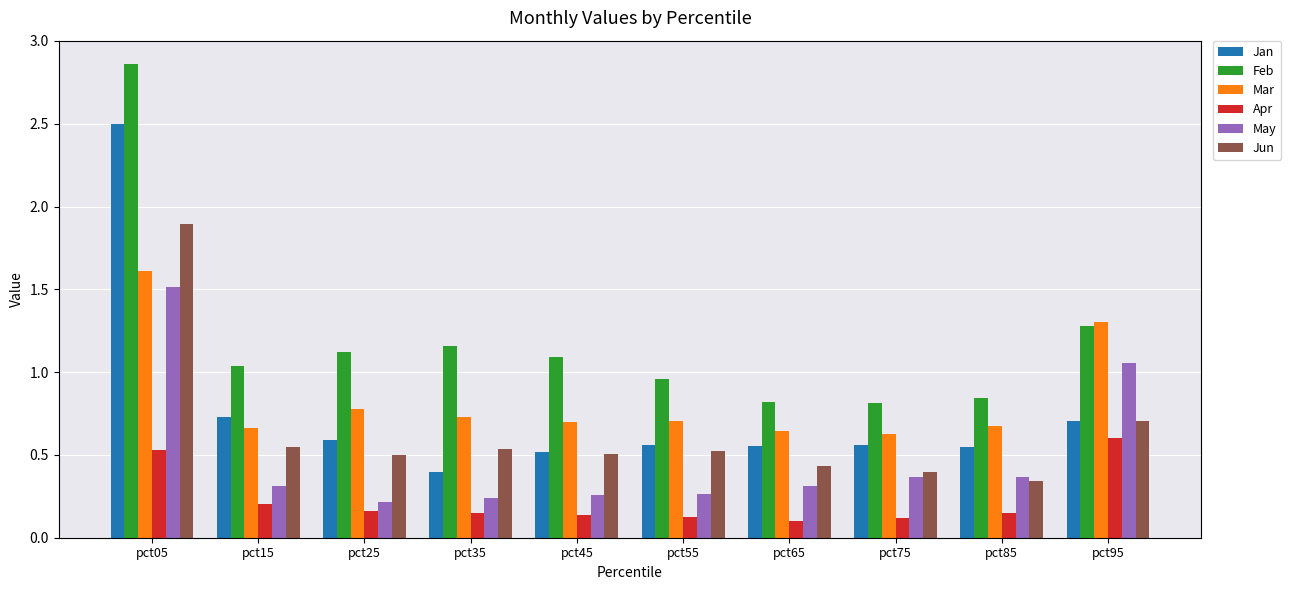

Where is Jun nearest to the value 1?

pct95